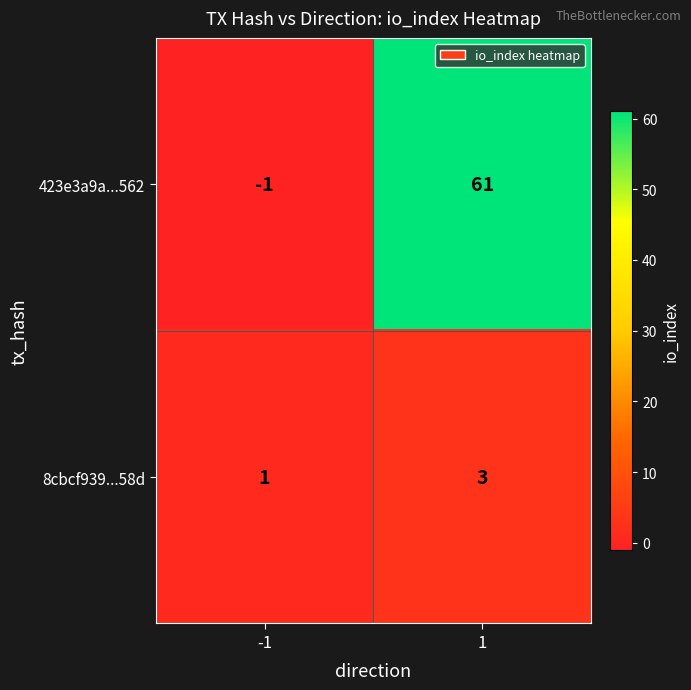

At 1, list the series in order from largest to smallest.

423e3a9a...562, 8cbcf939...58d